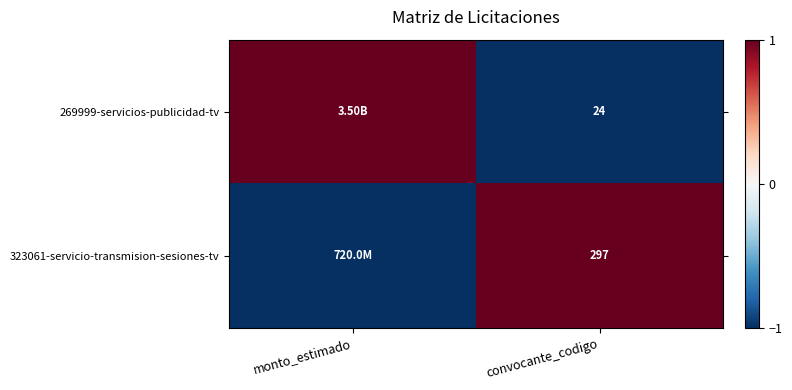

Is the value of 269999-servicios-publicidad-tv at convocante_codigo greater than the value of 323061-servicio-transmision-sesiones-tv at convocante_codigo?

No